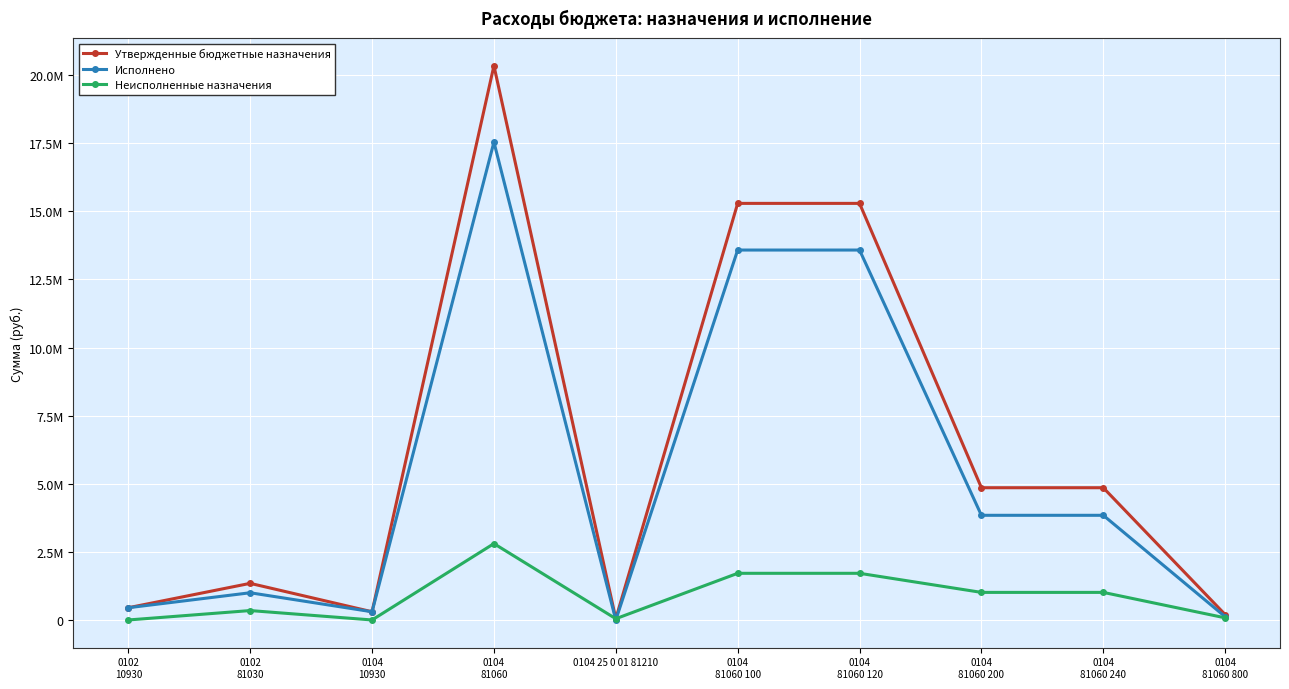

What are all the series names shown in the legend?

Утвержденные бюджетные назначения, Исполнено, Неисполненные назначения